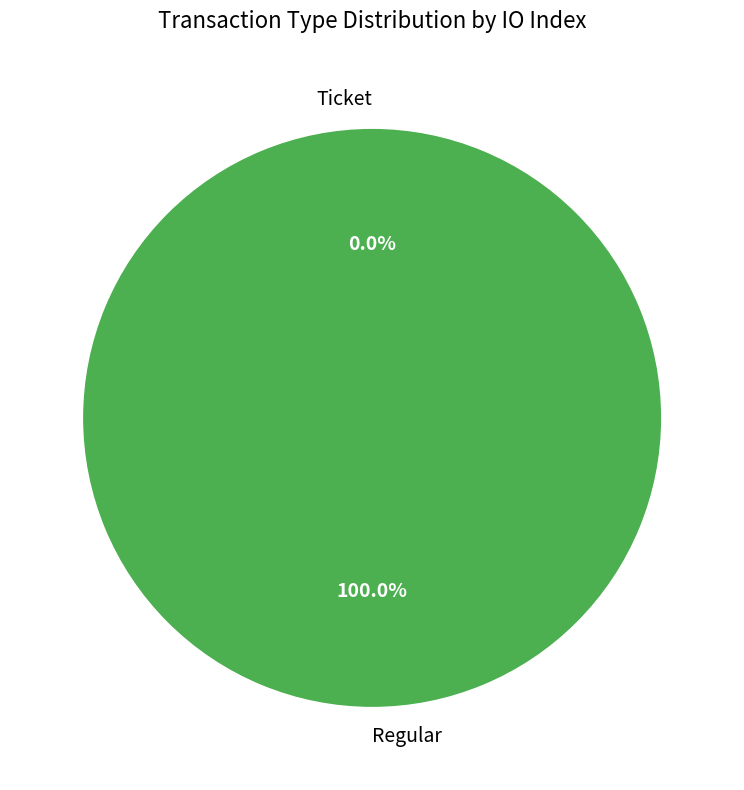

To the nearest percent, what is the difference between the Regular and Ticket slice percentages?

100%